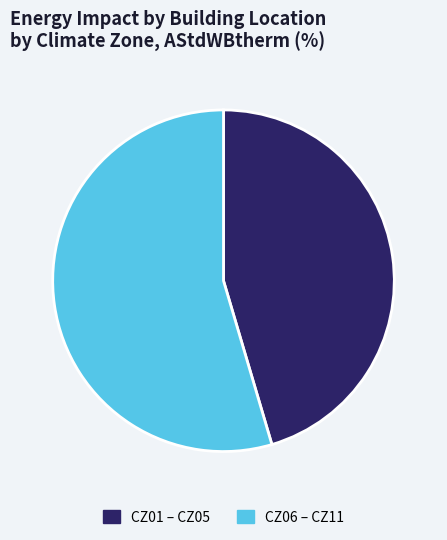

Is CZ01 – CZ05 the majority of the pie?

No